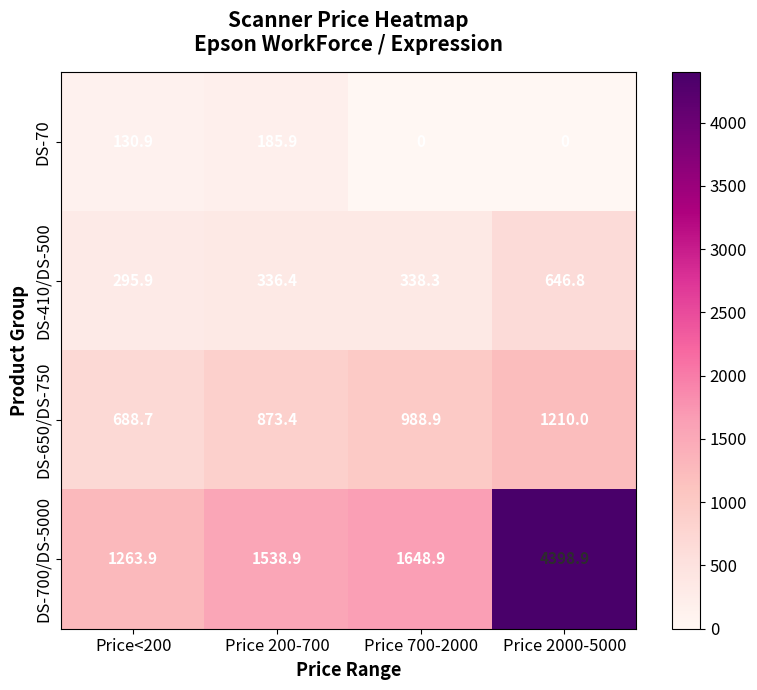

What is the difference between the maximum and minimum values in the DS-650/DS-750 series?

521.3